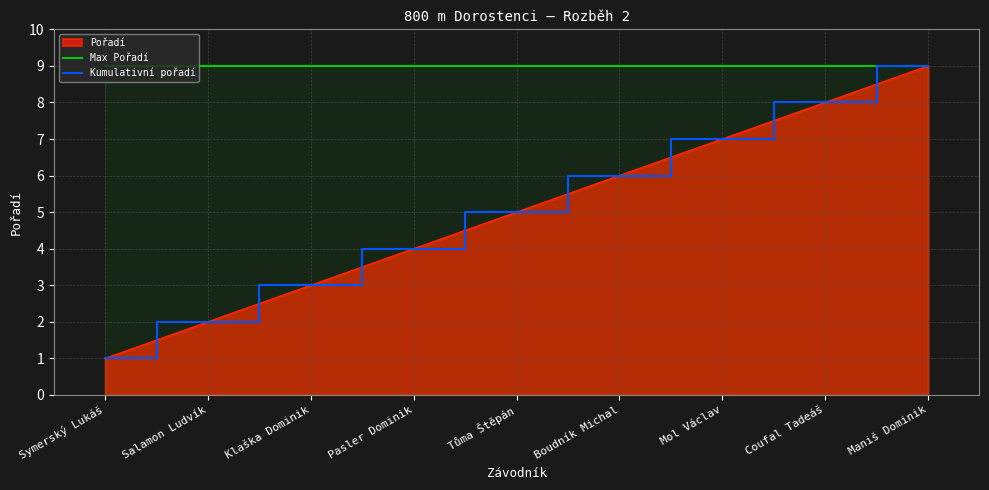

What is the value of the Kumulativní pořadí point at the 3rd from the left?

3